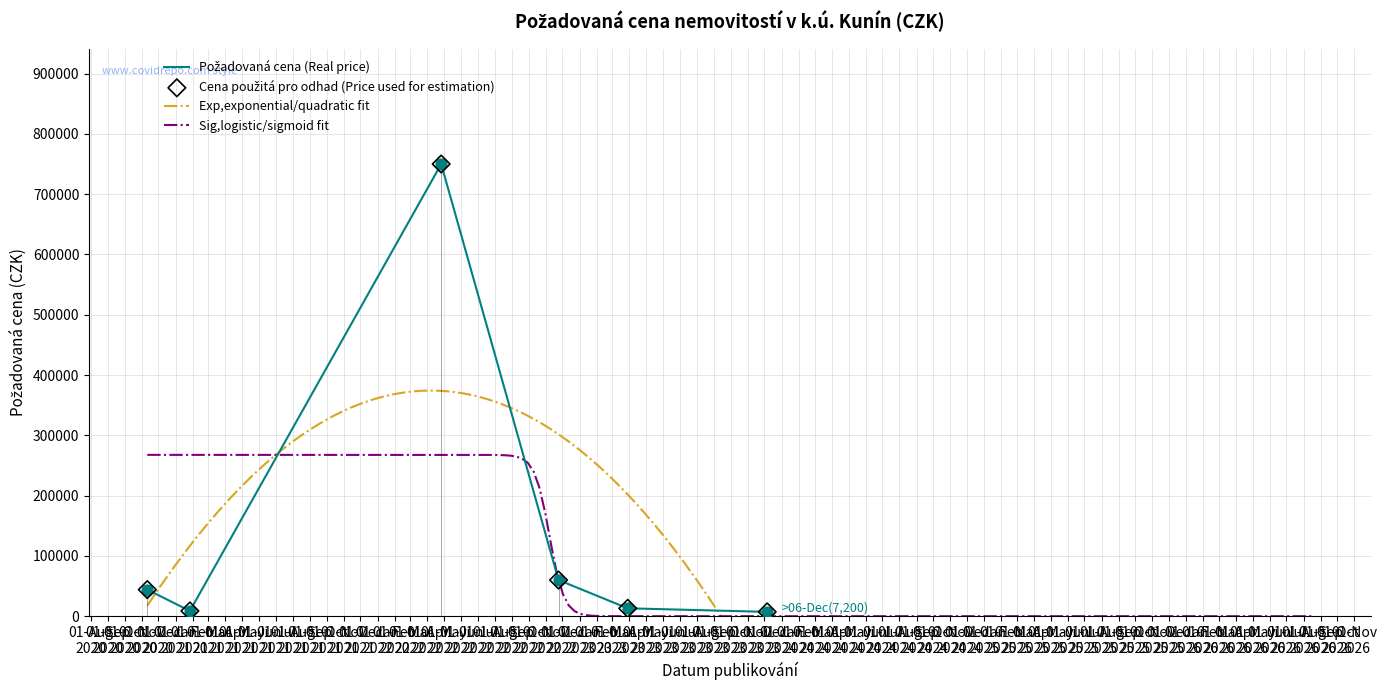

What is the ratio of the value at 2023-03-29 to the value at 2022-11-24?

0.2